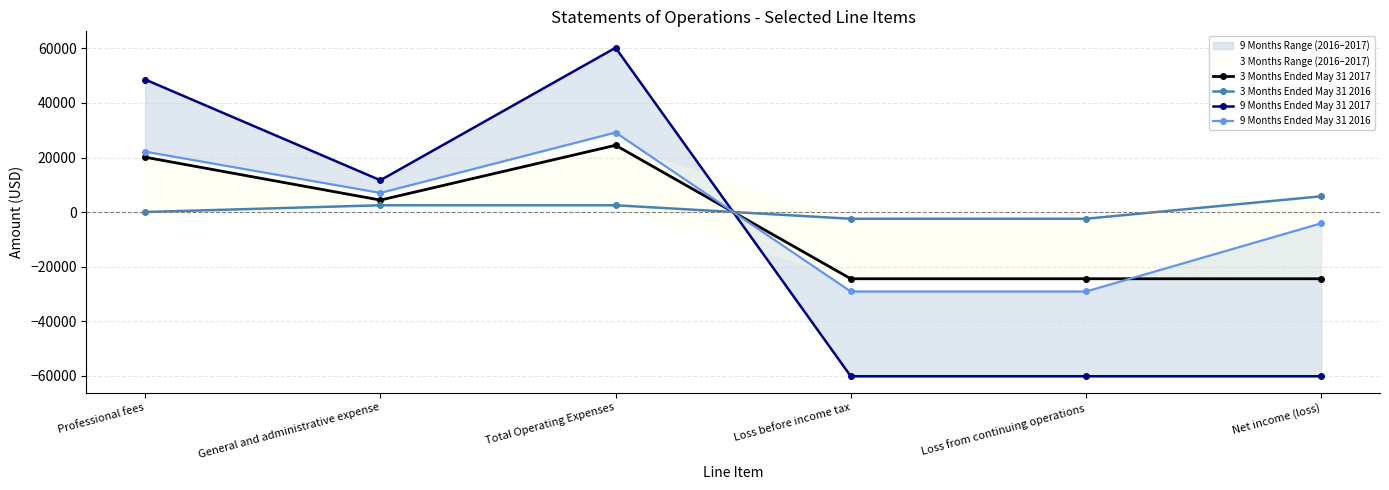

At how many categories does at least one series exceed -28773?

6